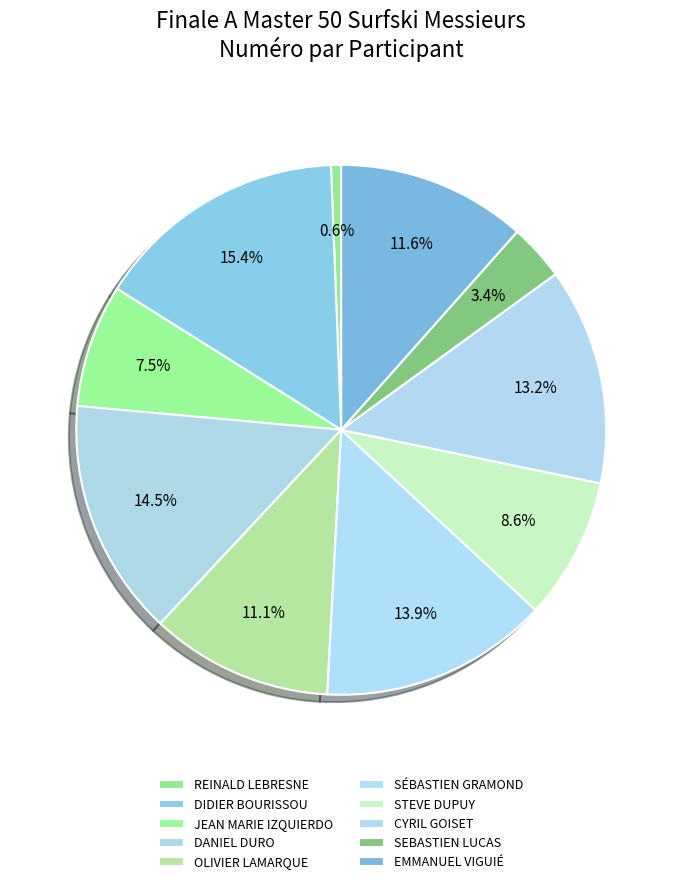

To the nearest percent, what portion does EMMANUEL VIGUIÉ represent?

12%